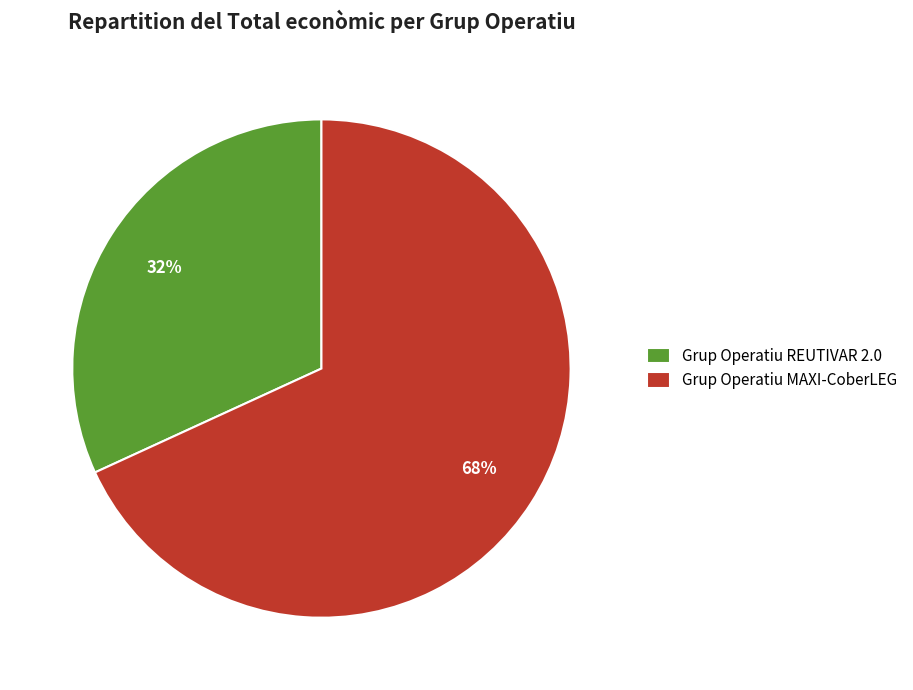

Count the number of slices in the pie.

2